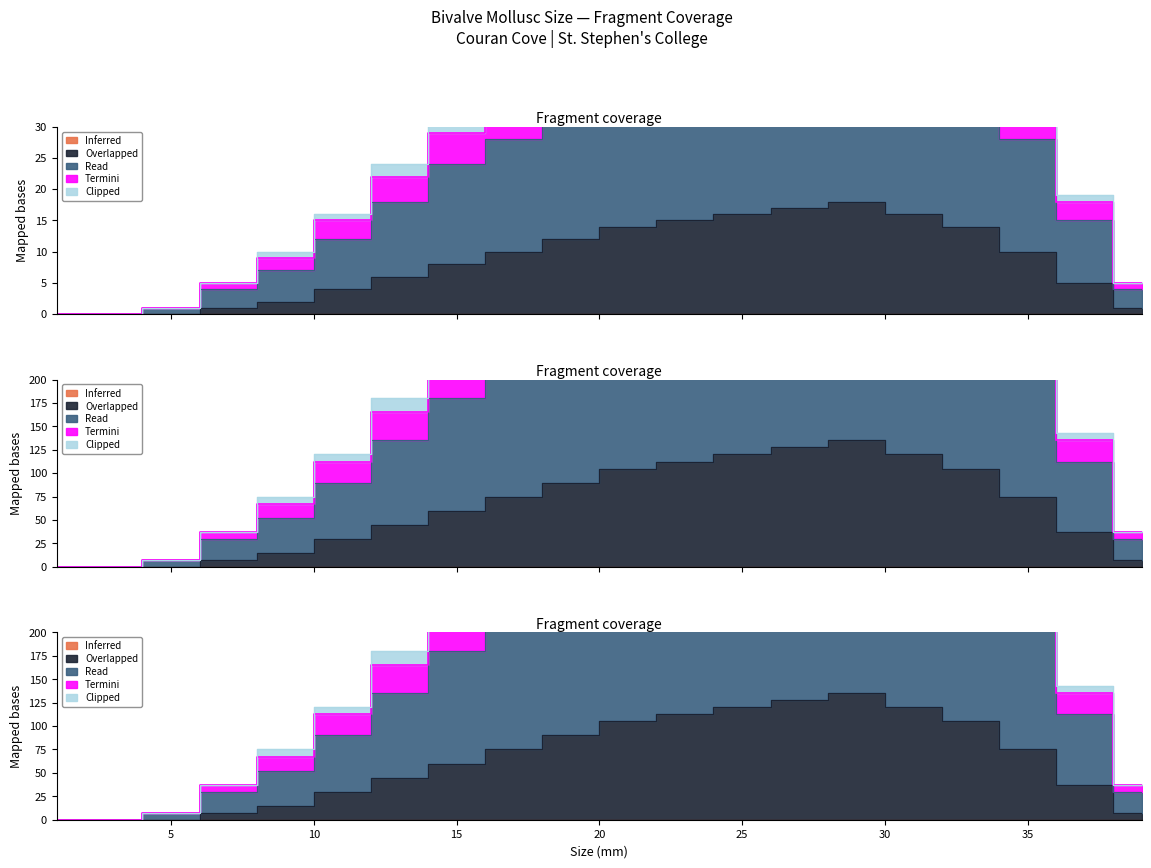

Reading right to left, transcribe all the data shown in this chart.

Overlapped: 1.0	5.0	10.0	14.0	16.0	18.0	17.0	16.0	15.0	14.0	12.0	10.0	8.0	6.0	4.0	2.0	1.0	0.0	0.0	0.0
Read: 30.0	112.5	210.0	270.0	307.5	337.5	322.5	307.5	292.5	270.0	240.0	210.0	180.0	135.0	90.0	52.5	30.0	7.5	0.0	0.0
Termini: 5.0	19.0	36.0	47.0	53.0	59.0	57.0	55.0	52.0	47.0	42.0	37.0	31.0	24.0	16.0	10.0	5.0	1.0	0.0	0.0
Clipped: 37.5	142.5	270.0	352.5	397.5	442.5	427.5	412.5	390.0	352.5	315.0	277.5	232.5	180.0	120.0	75.0	37.5	7.5	0.0	0.0